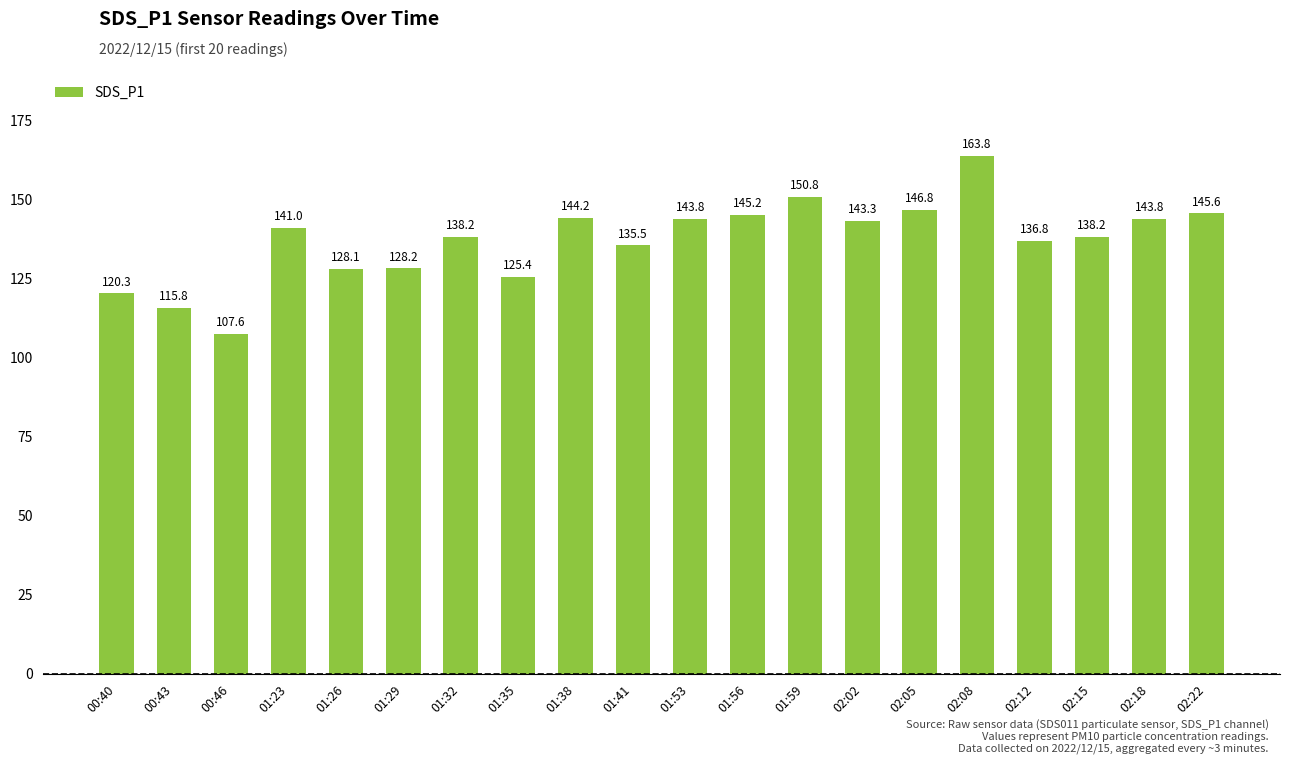

What value does the data have at 02:15?

138.2